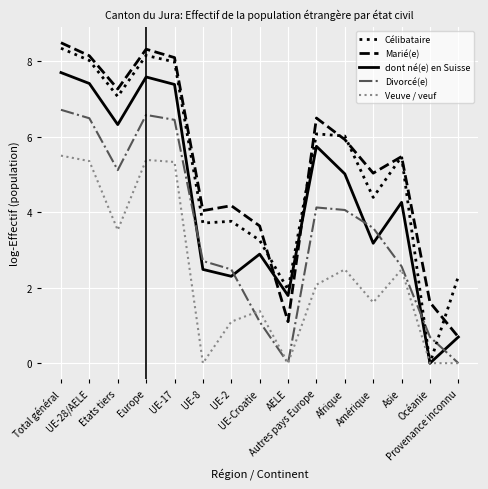

What are all the series names shown in the legend?

Célibataire, Marié(e), dont né(e) en Suisse, Divorcé(e), Veuve / veuf